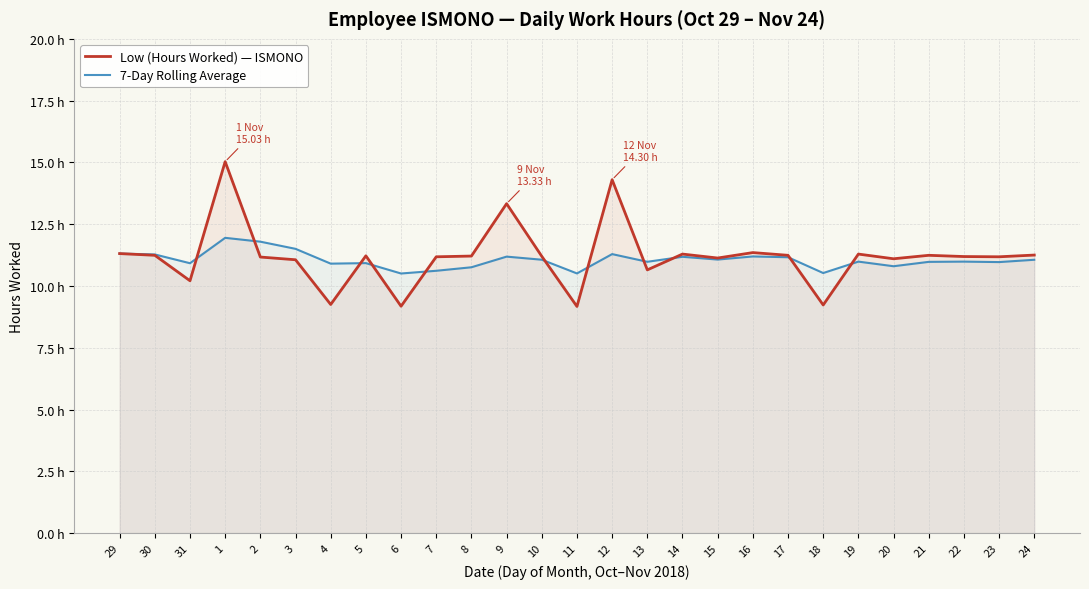

Rank the series by their maximum value, from highest to lowest.

Low (Hours Worked) — ISMONO, 7-Day Rolling Average